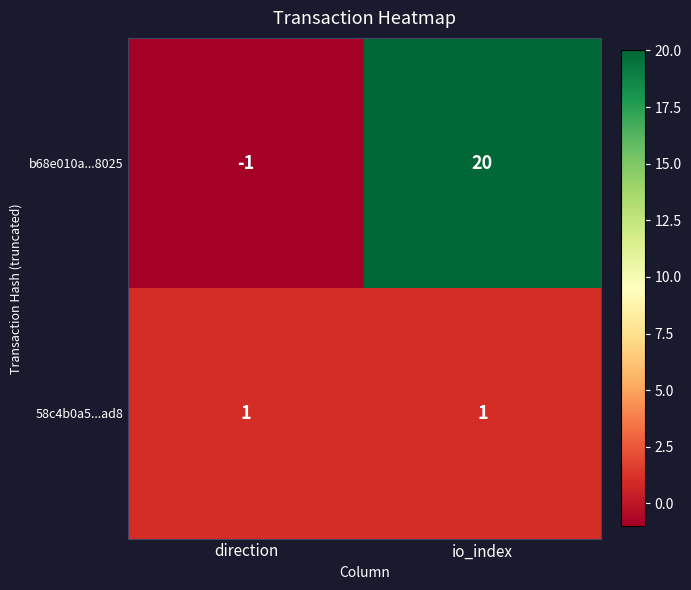

Which category has the highest value in the b68e010a...8025 series?

io_index